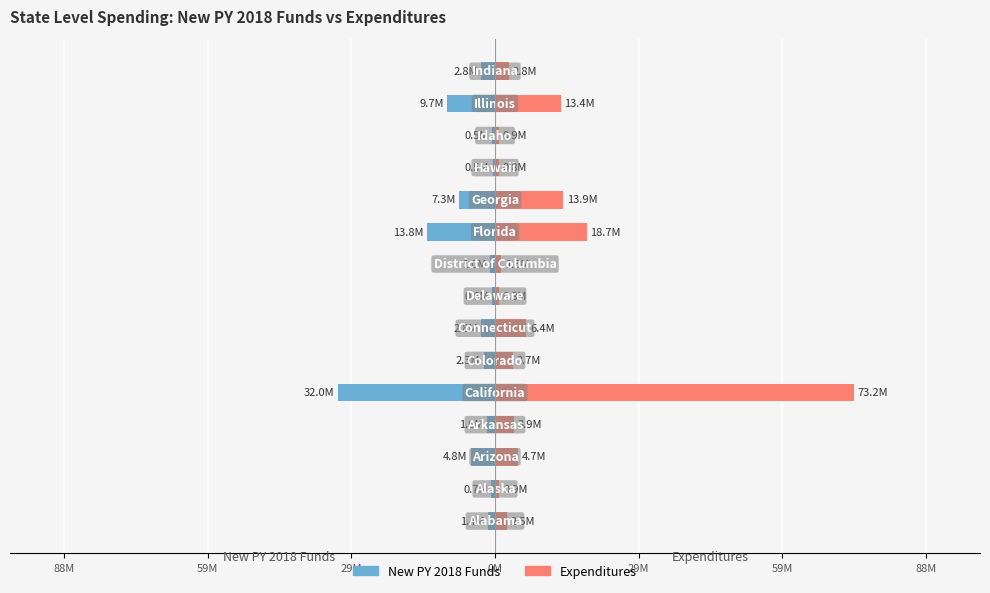

What is the difference between the highest and lowest values at 8?

2350390